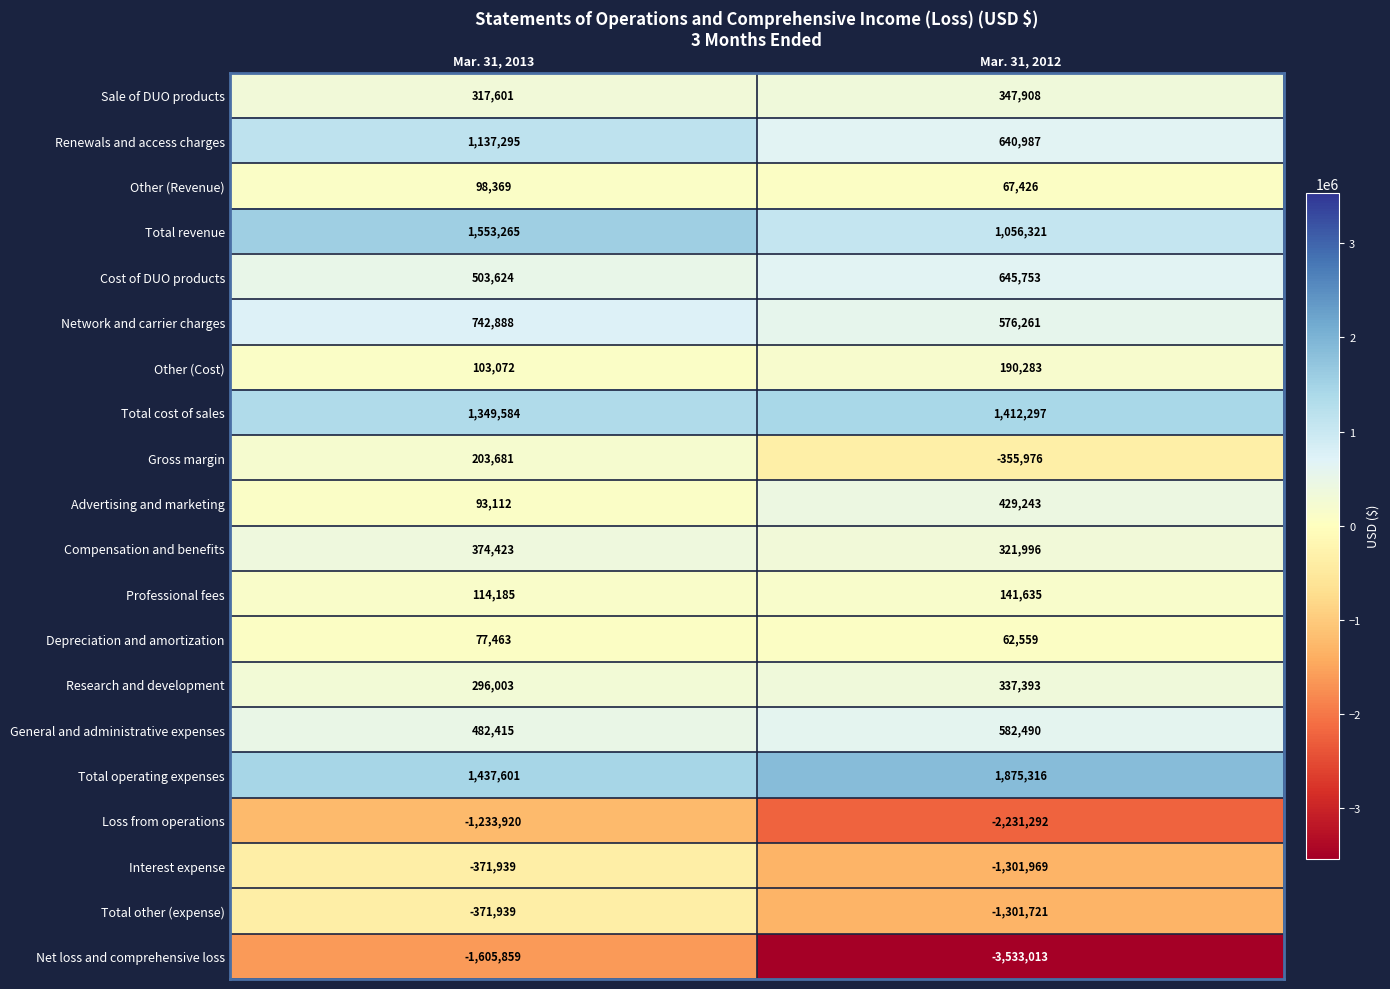

At Mar. 31, 2012, list the series in order from largest to smallest.

Total operating expenses, Total cost of sales, Total revenue, Cost of DUO products, Renewals and access charges, General and administrative expenses, Network and carrier charges, Advertising and marketing, Sale of DUO products, Research and development, Compensation and benefits, Other (Cost), Professional fees, Other (Revenue), Depreciation and amortization, Gross margin, Total other (expense), Interest expense, Loss from operations, Net loss and comprehensive loss